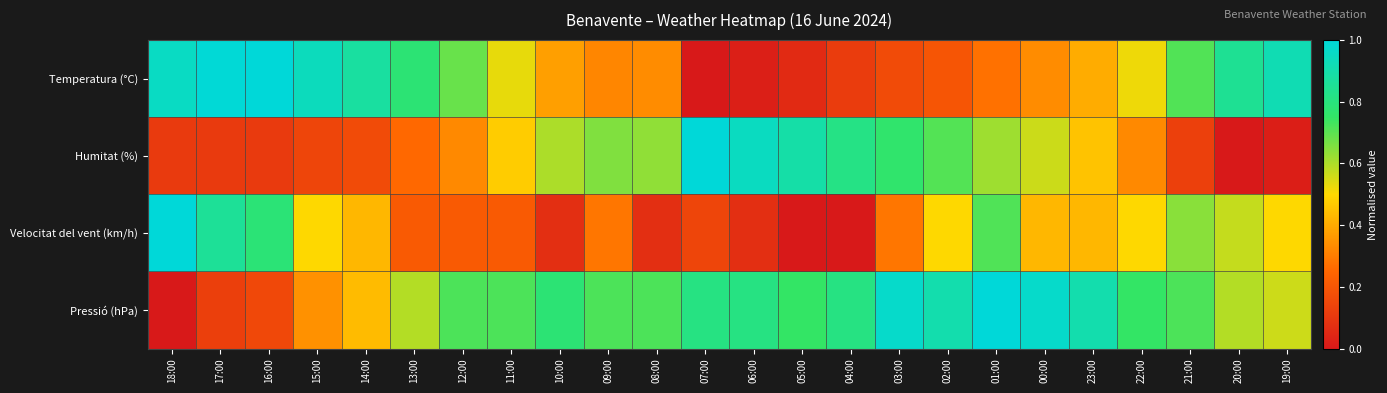

List the series in order of their overall mean, highest first.

Pressió (hPa), Temperatura (°C), Humitat (%), Velocitat del vent (km/h)